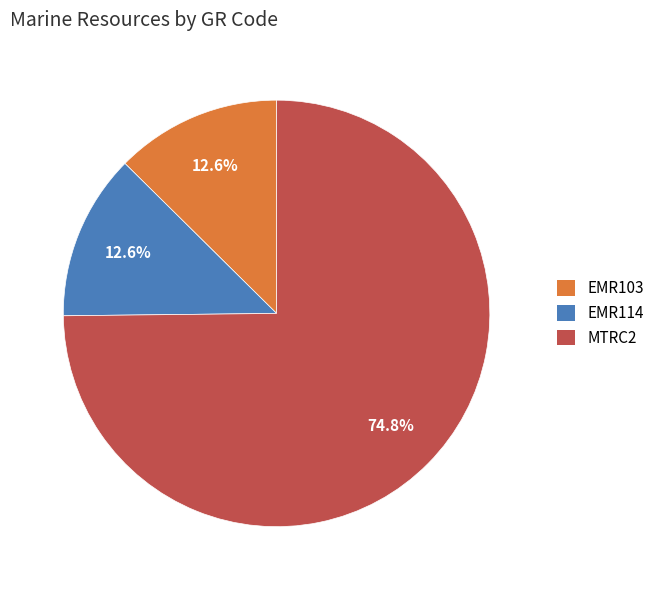

Does EMR114 account for over 50% of the chart?

No